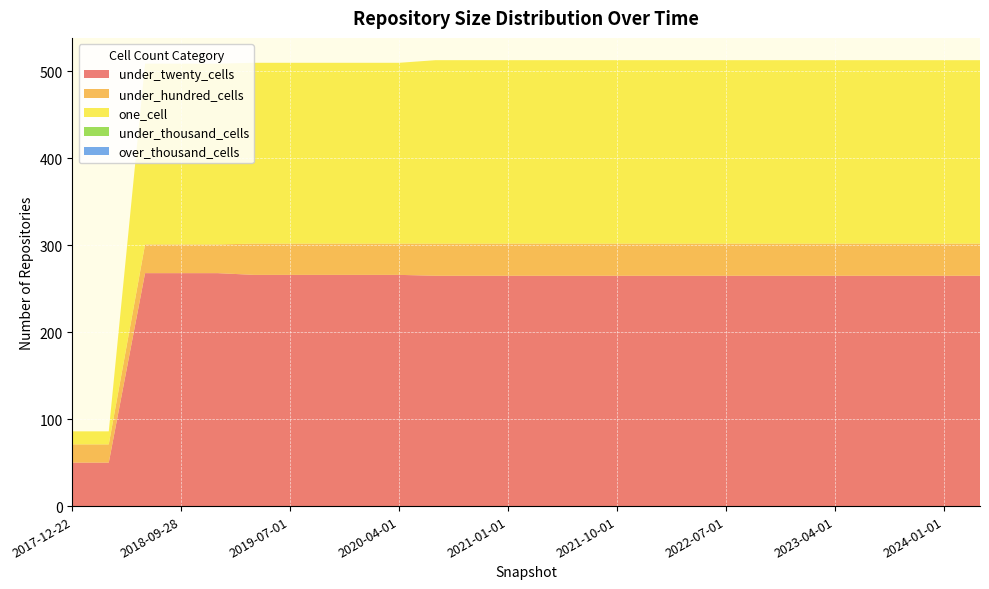

Reading left to right, extract all data points from this chart.

under_twenty_cells: 50	50	268	268	268	266	266	266	266	266	265	265	265	265	265	265	265	265	265	265	265	265	265	265	265	265
under_hundred_cells: 21	21	33	33	33	36	36	36	36	36	37	37	37	37	37	37	37	37	37	37	37	37	37	37	37	37
one_cell: 15	15	208	208	208	208	208	208	208	208	211	211	211	211	211	211	211	211	211	211	211	211	211	211	211	211
under_thousand_cells: 0	0	0	0	0	0	0	0	0	0	0	0	0	0	0	0	0	0	0	0	0	0	0	0	0	0
over_thousand_cells: 0	0	0	0	0	0	0	0	0	0	0	0	0	0	0	0	0	0	0	0	0	0	0	0	0	0